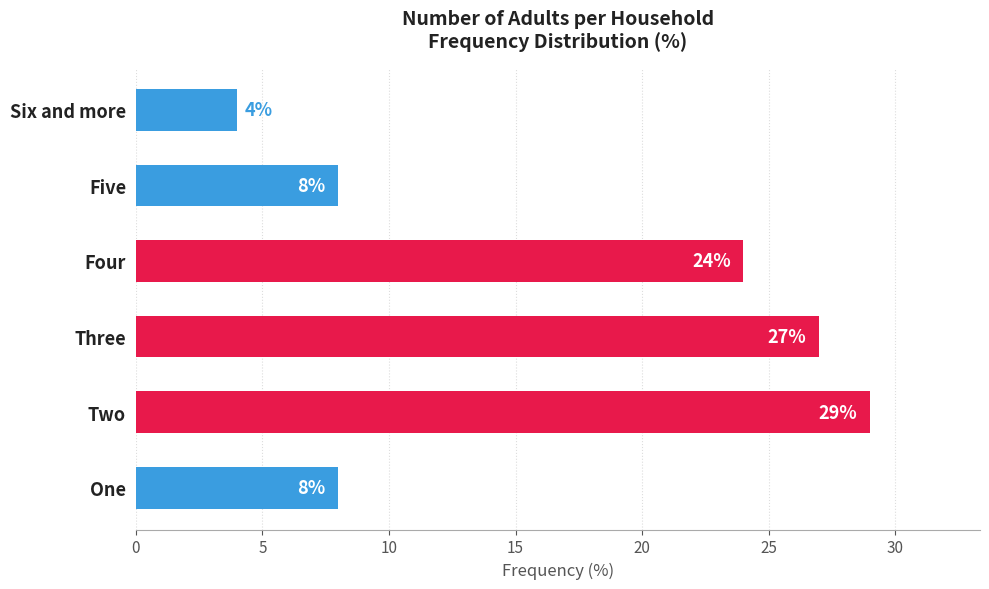

Approximately how many times larger is the value at One compared to Three?

0.3